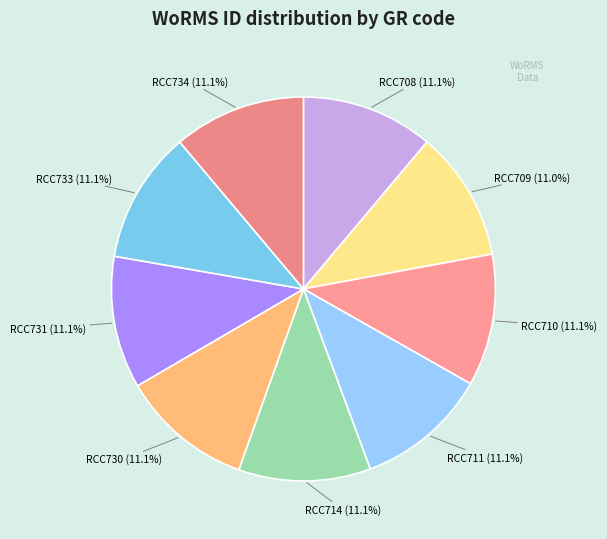

Is there any slice that represents more than half of the pie?

No